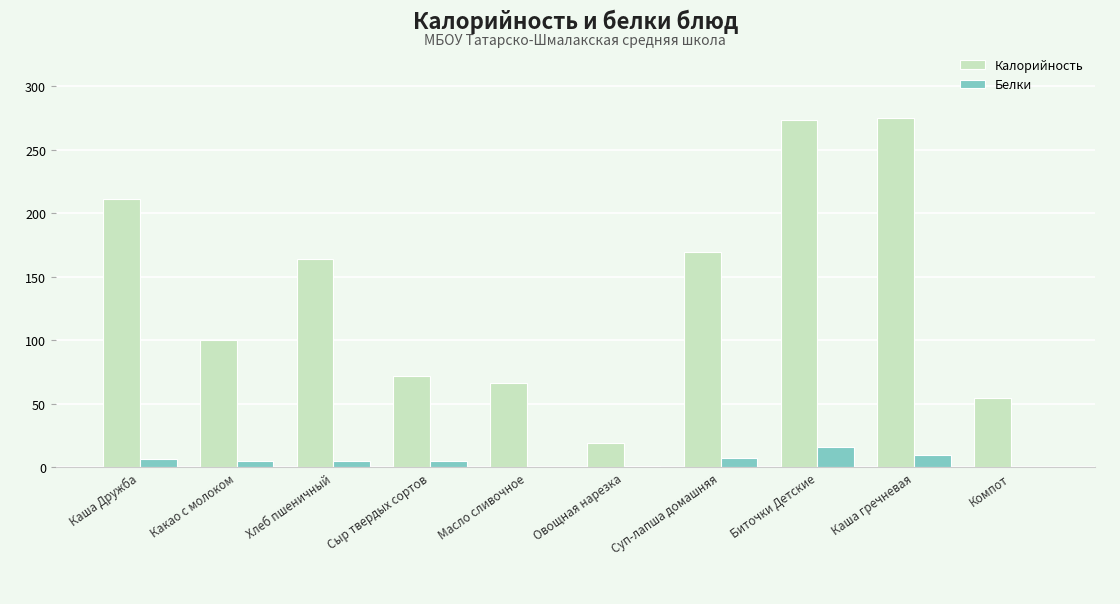

What are all the series names shown in the legend?

Калорийность, Белки